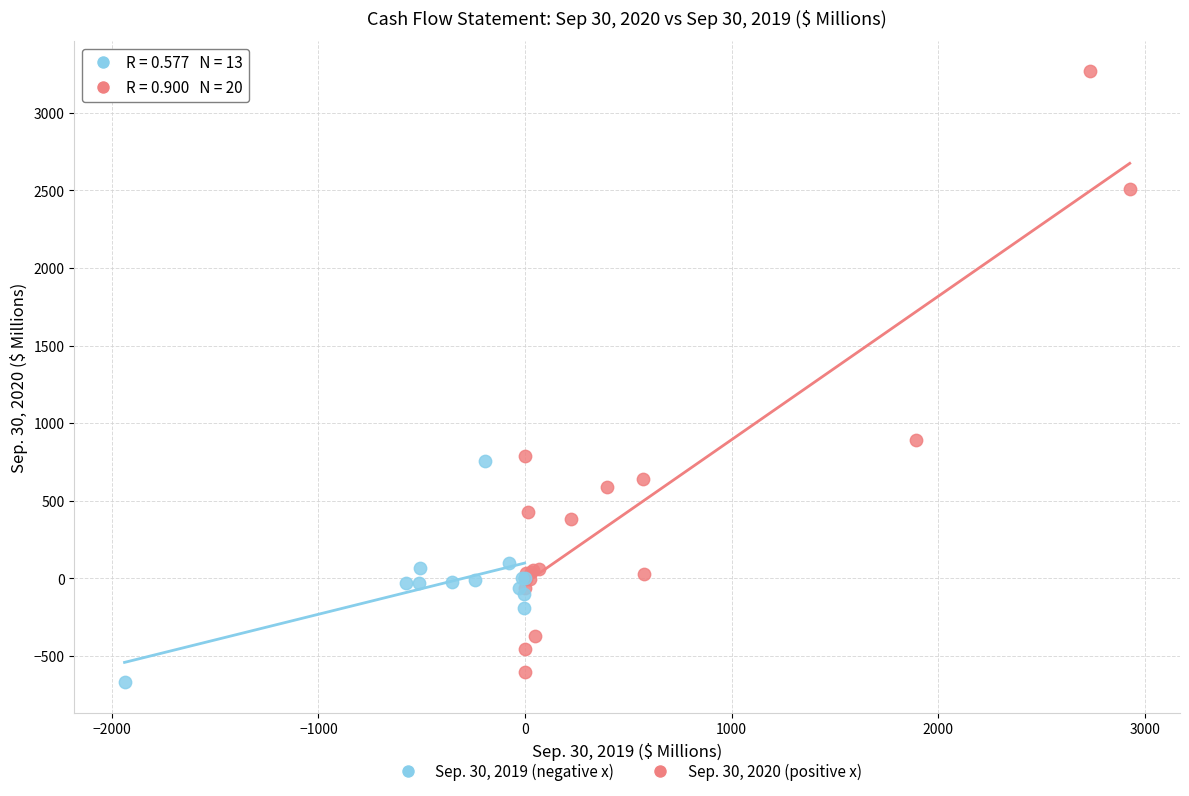

Which series reaches the maximum Y coordinate?

Sep. 30, 2020 (positive x)